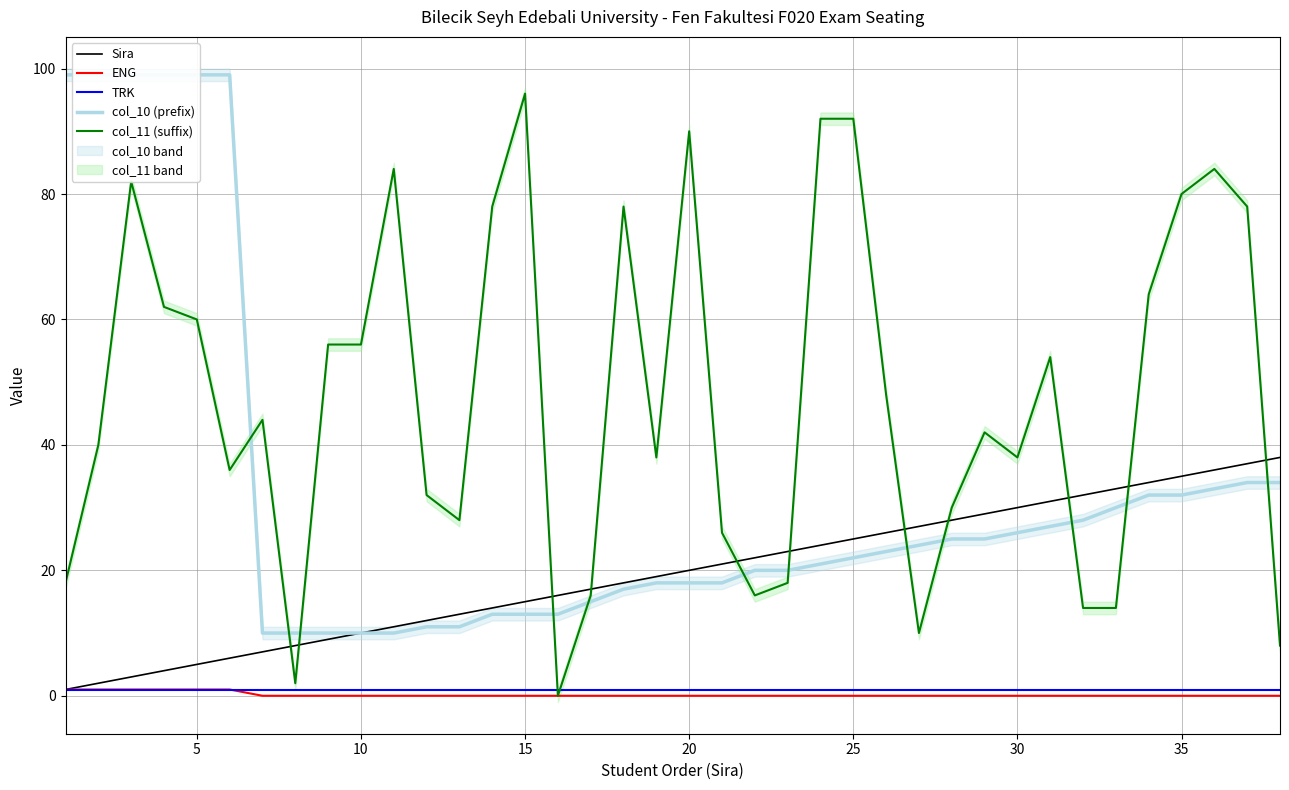

What is the highest value of the Sira series?

38